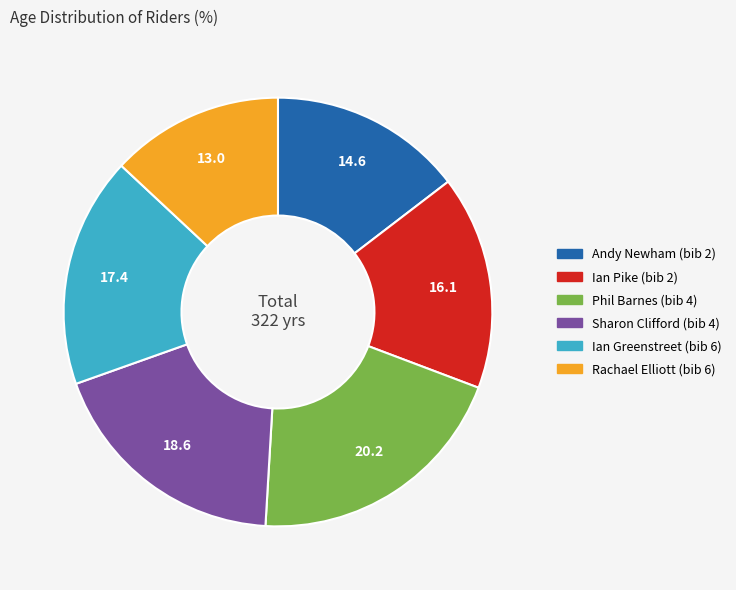

Which slice is the smallest?

Rachael Elliott (bib 6)